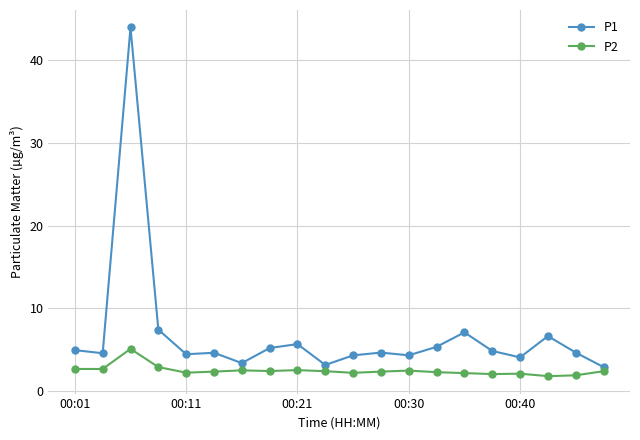

True or false: P2 and P1 cross at least once.

False